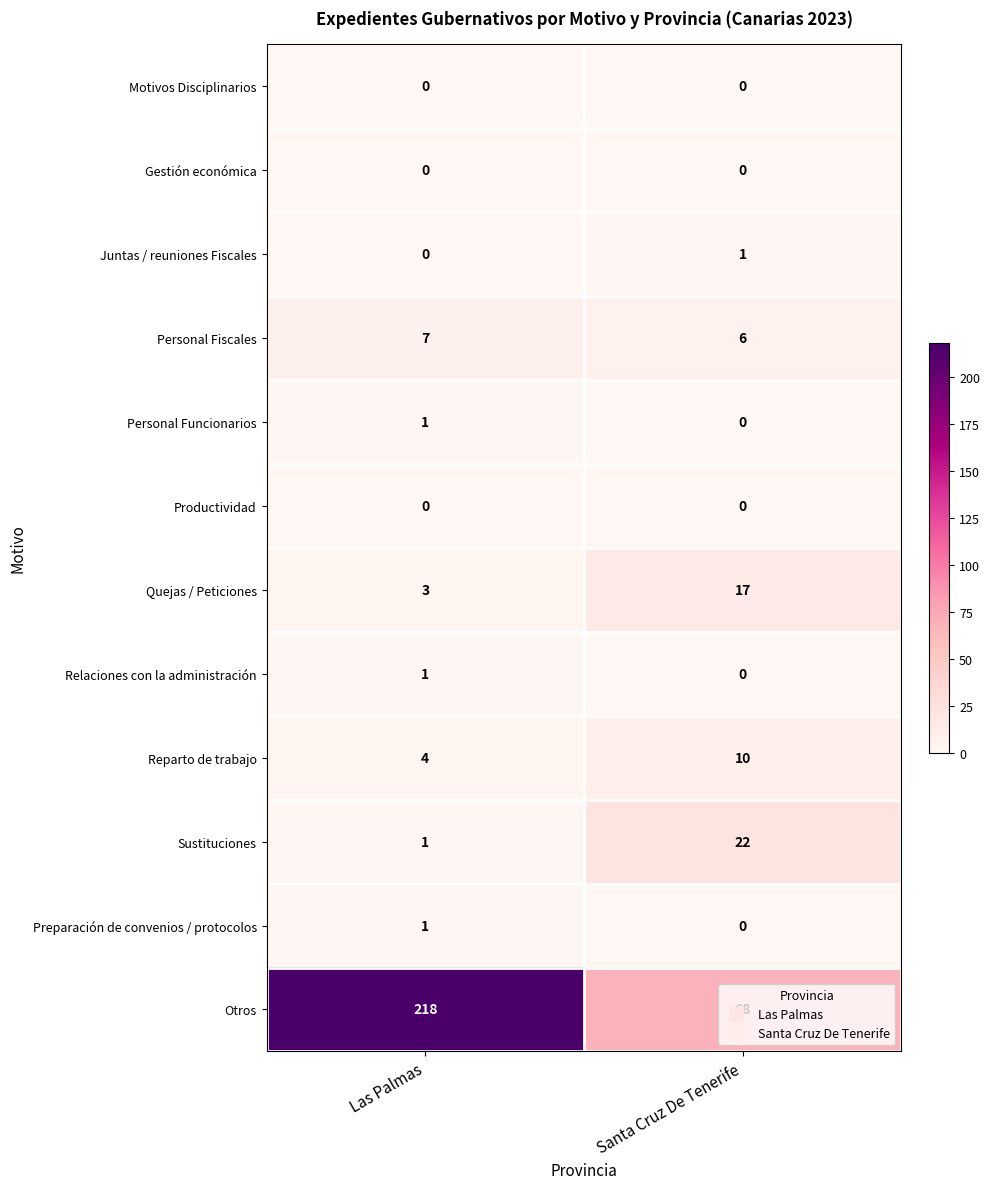

What value does the Quejas / Peticiones series have at Santa Cruz De Tenerife?

17